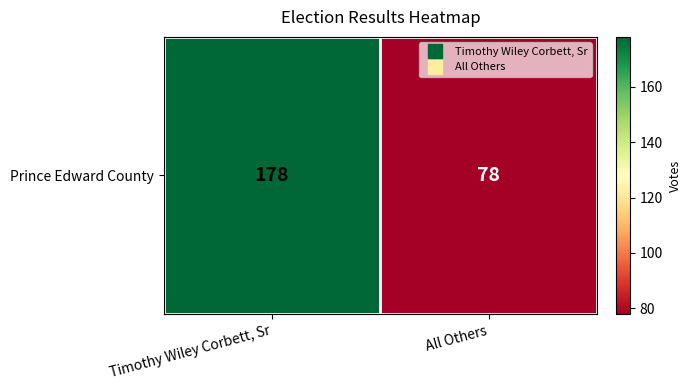

Which has a higher value, All Others or Timothy Wiley Corbett, Sr?

Timothy Wiley Corbett, Sr